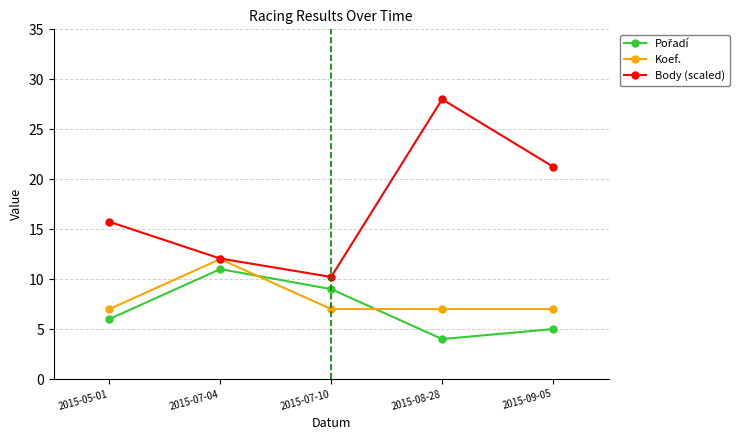

At which category does Body (scaled) reach its first local valley?

2015-07-10